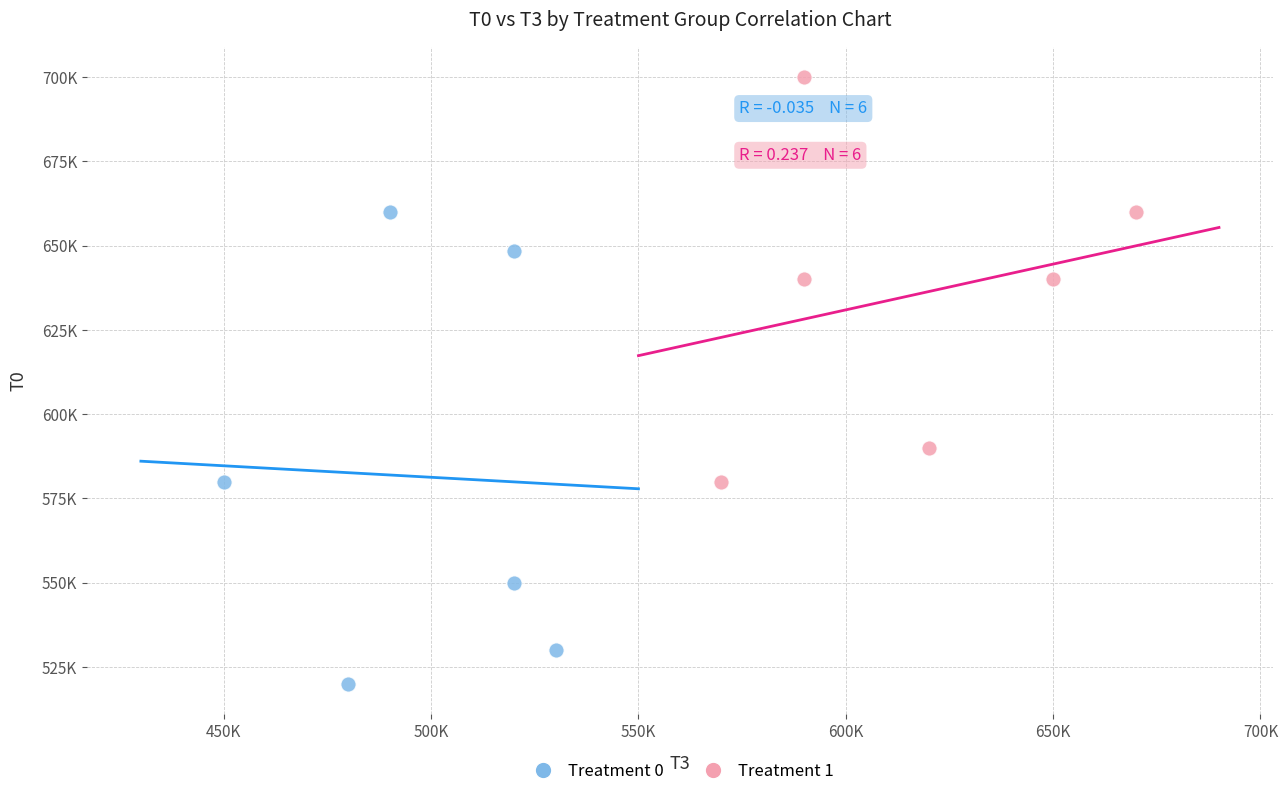

Which series contains the highest Y value?

Treatment 1